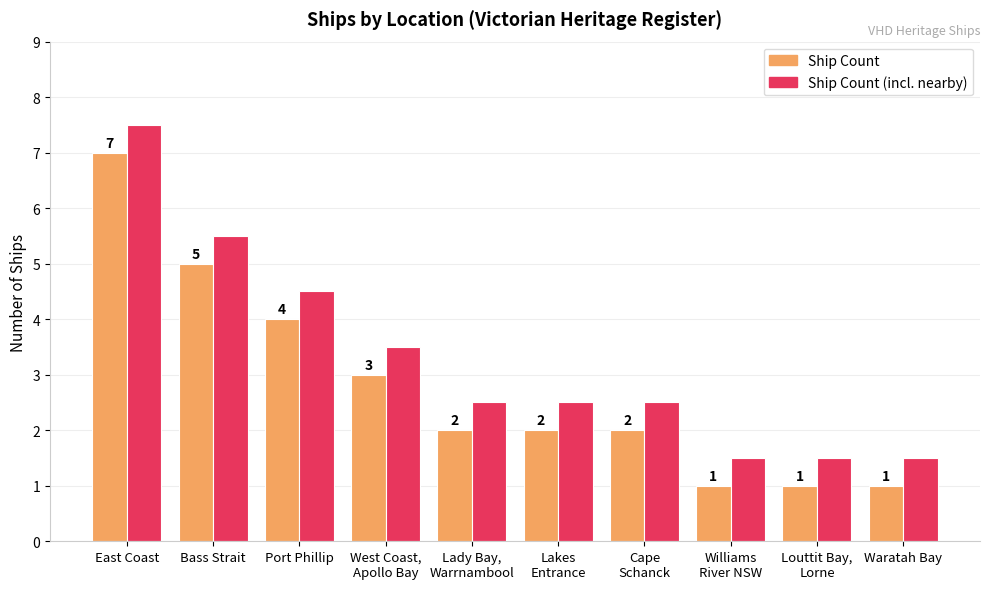

What are all the series names shown in the legend?

Ship Count, Ship Count (incl. nearby)